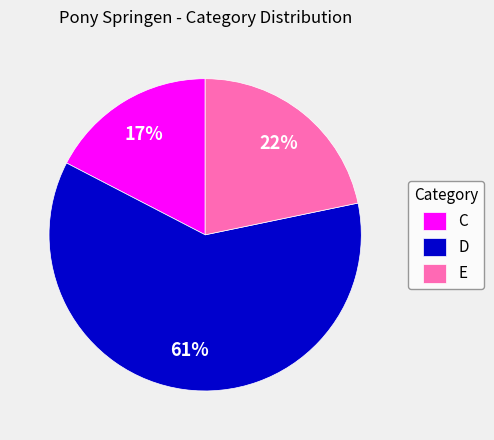

Is the sum of E and D greater than half?

Yes